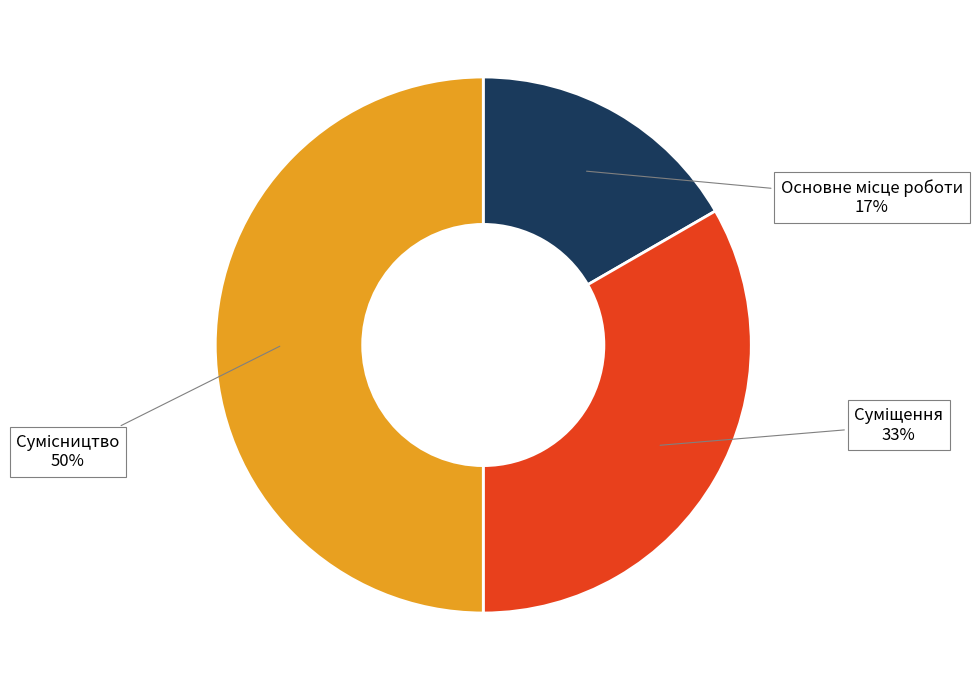

To the nearest percent, what is the difference between the largest and smallest slice percentages?

33%